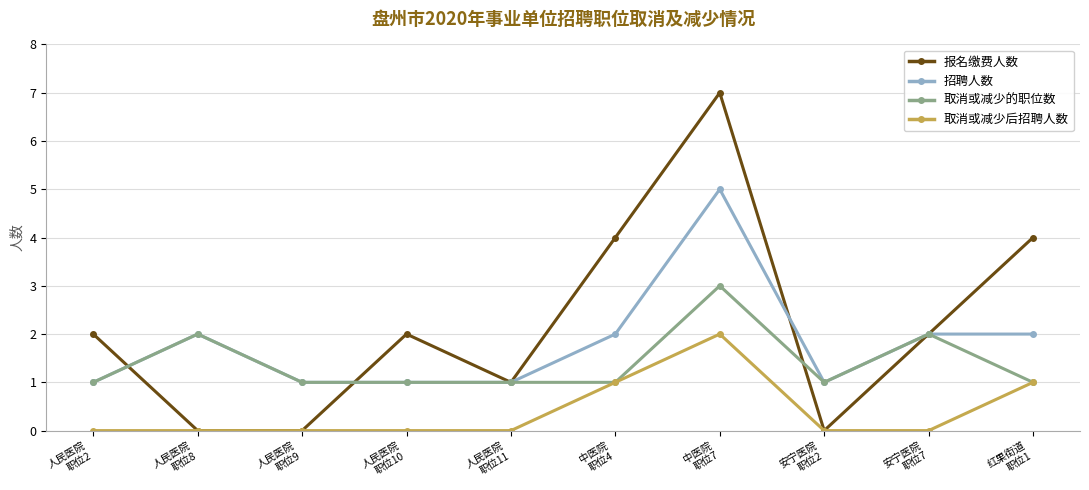

Reading right to left, list all the values displayed in this chart.

报名缴费人数: 4	2	0	7	4	1	2	0	0	2
招聘人数: 2	2	1	5	2	1	1	1	2	1
取消或减少的职位数: 1	2	1	3	1	1	1	1	2	1
取消或减少后招聘人数: 1	0	0	2	1	0	0	0	0	0